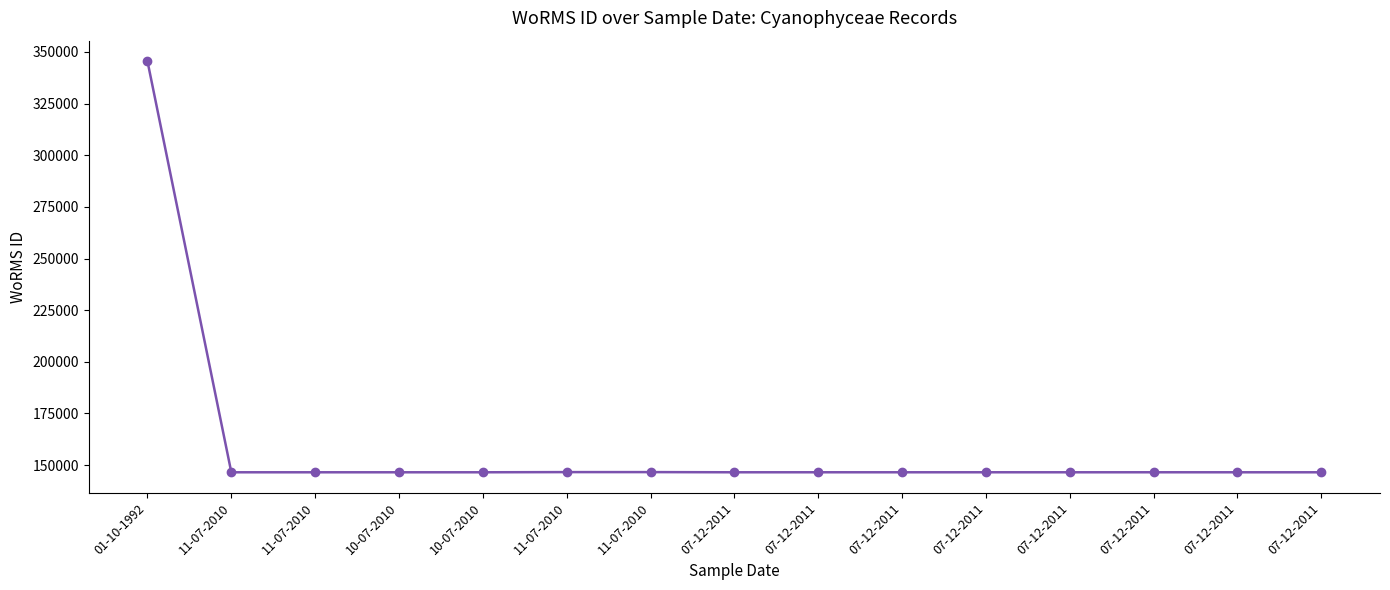

What is the greatest value displayed?

345516